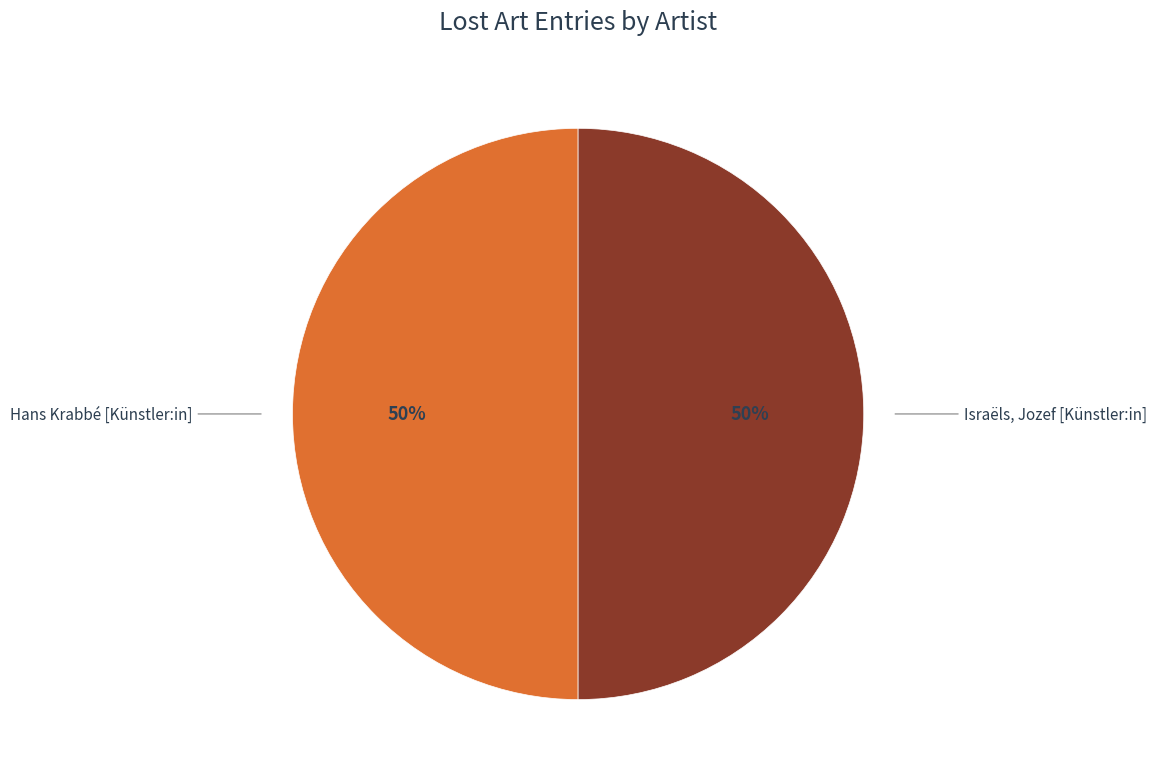

To the nearest percent, what is the average slice percentage?

50%